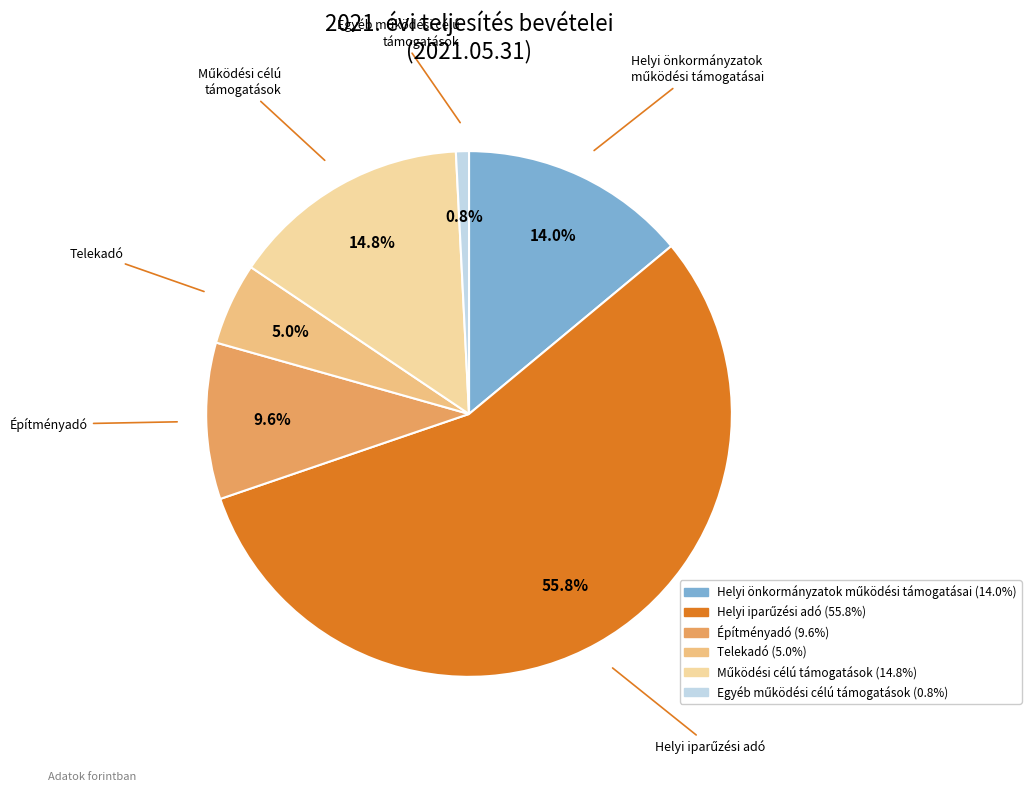

How many slices are in this pie chart?

6